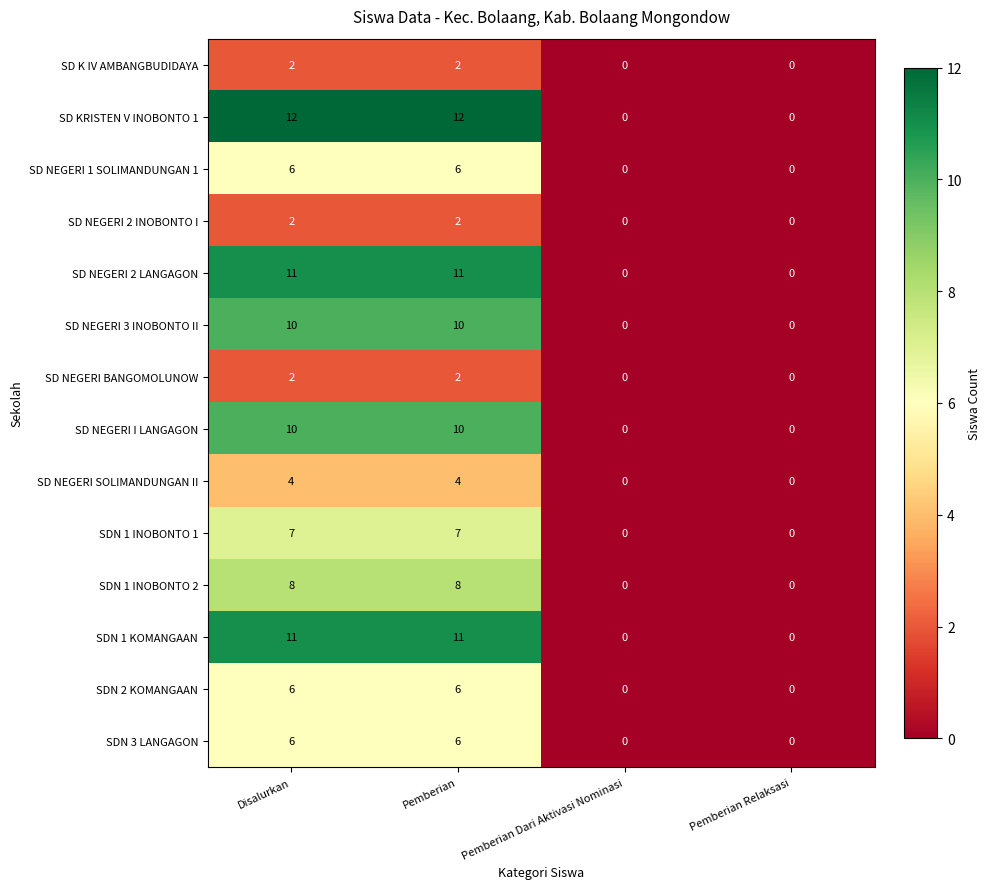

Which series has the largest total across all categories?

SD KRISTEN V INOBONTO 1